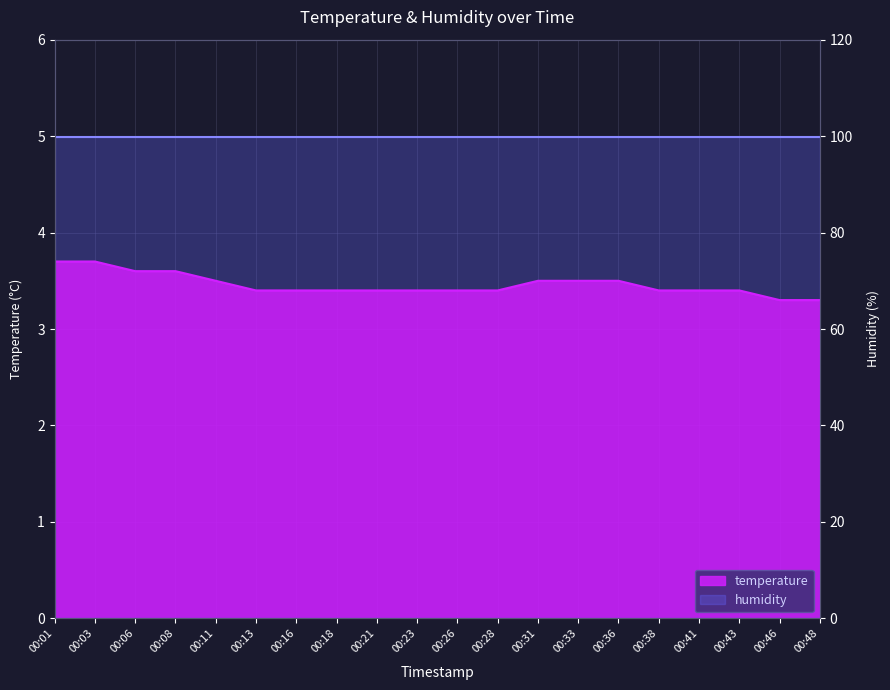

What is the change in value from 00:11 to 00:48?

-0.2